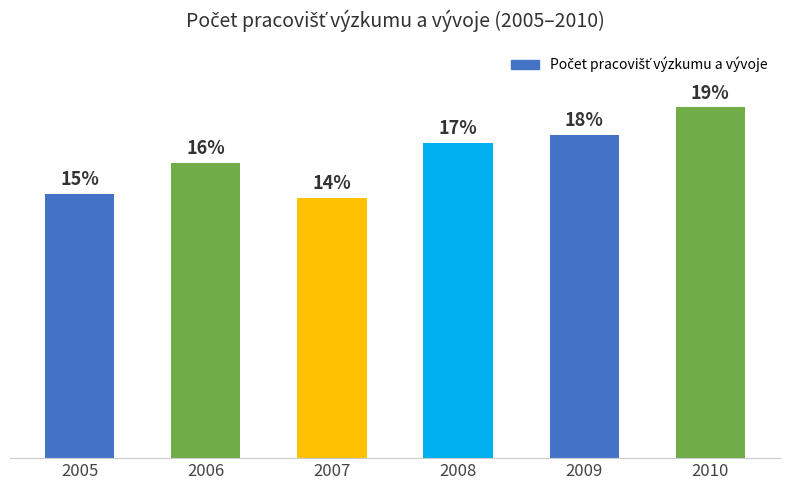

Which label corresponds to the largest value in the chart?

2010